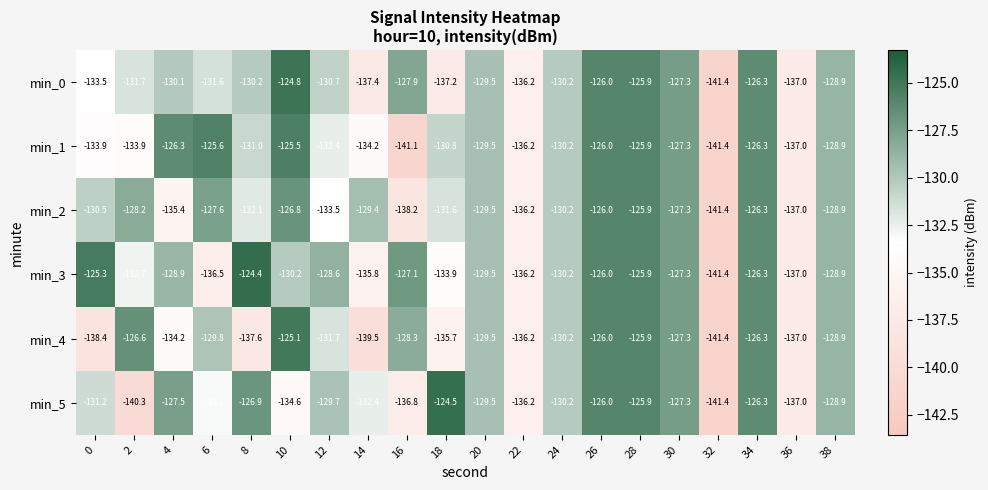

Between 0 and 24, which series saw the biggest shift?

min_4